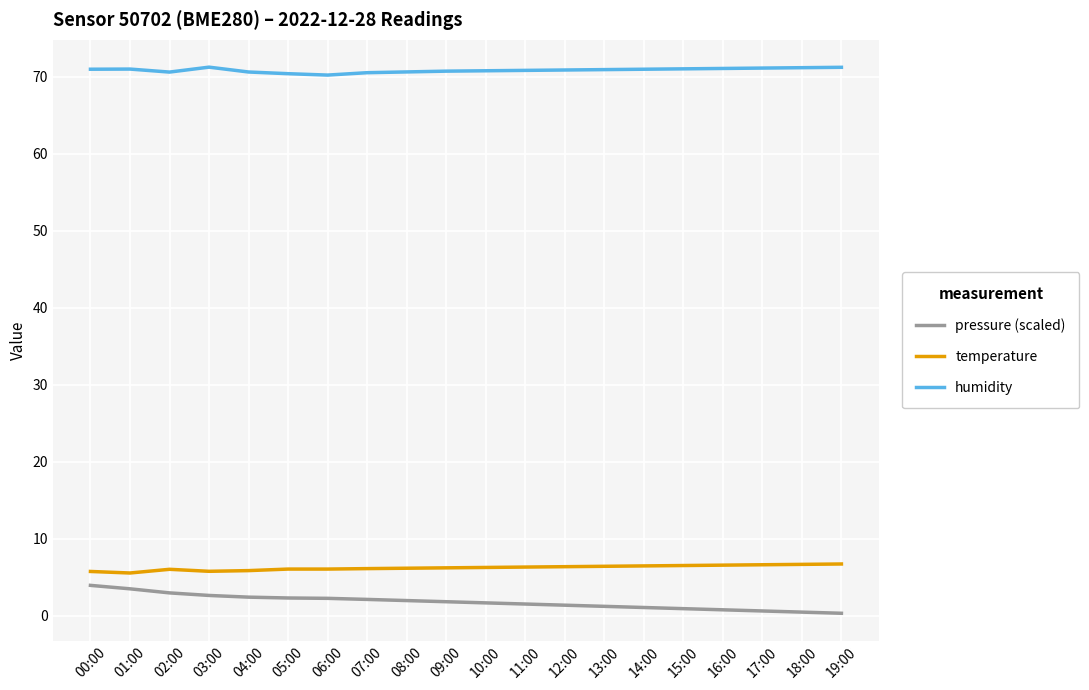

Rank the series at 03:00 from highest to lowest value.

humidity, temperature, pressure (scaled)